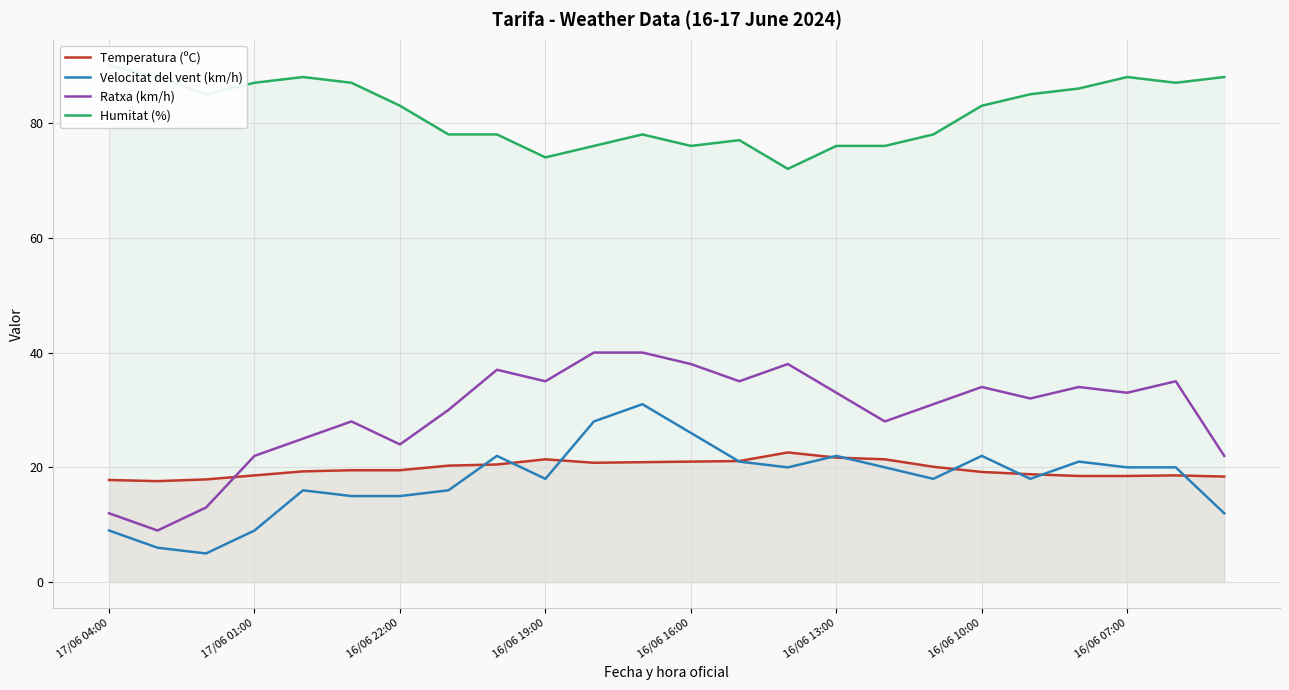

What is the minimum value for Temperatura (ºC)?

17.6